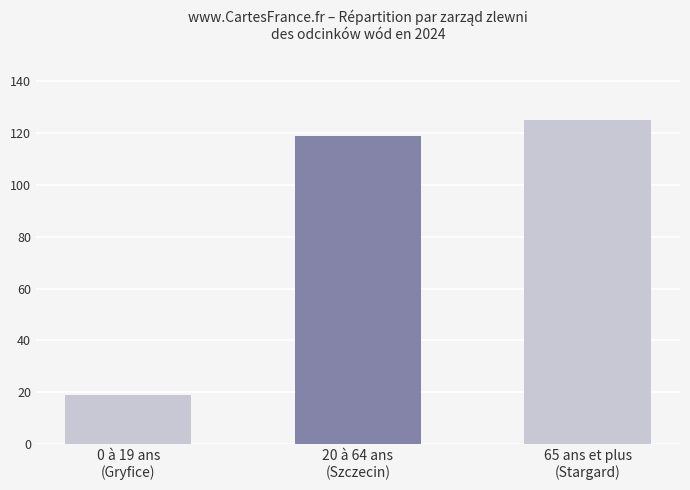

What is the difference between the maximum and second lowest values?

6